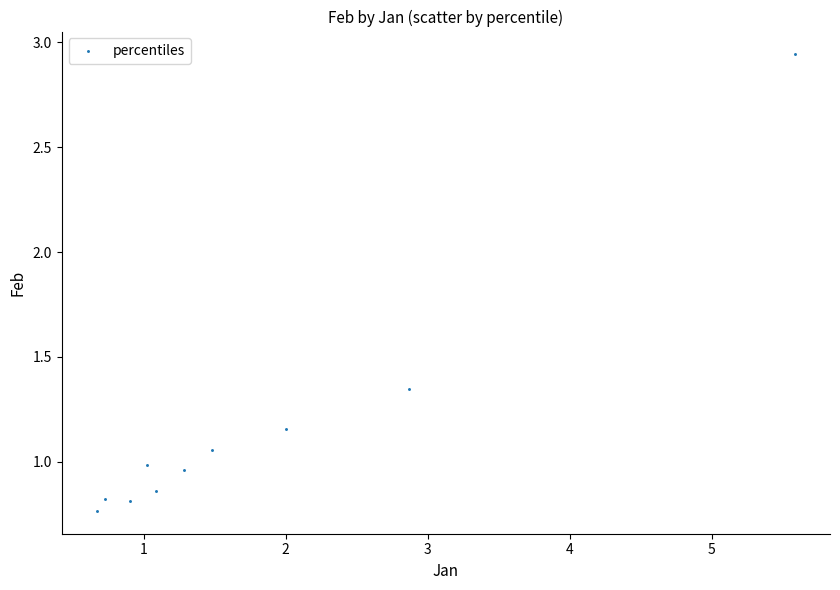

What is the range of Y values (max minus min)?

2.2